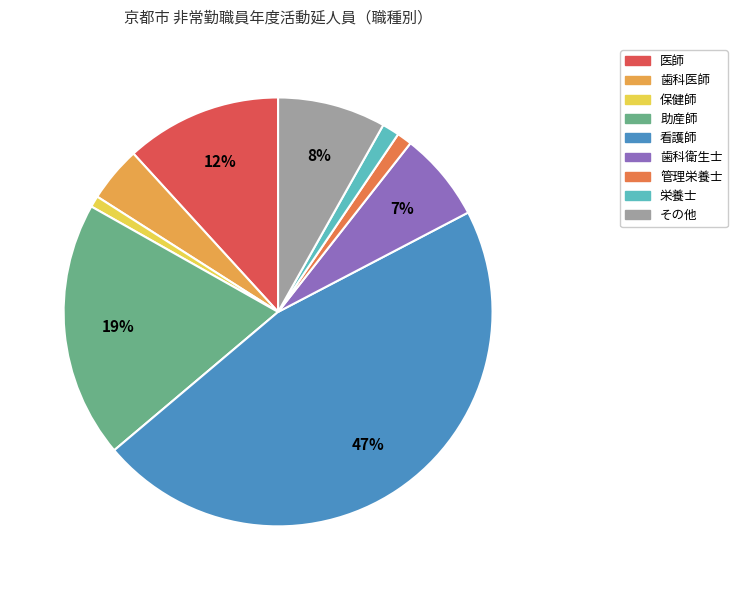

To the nearest percent, what portion does 保健師 represent?

1%